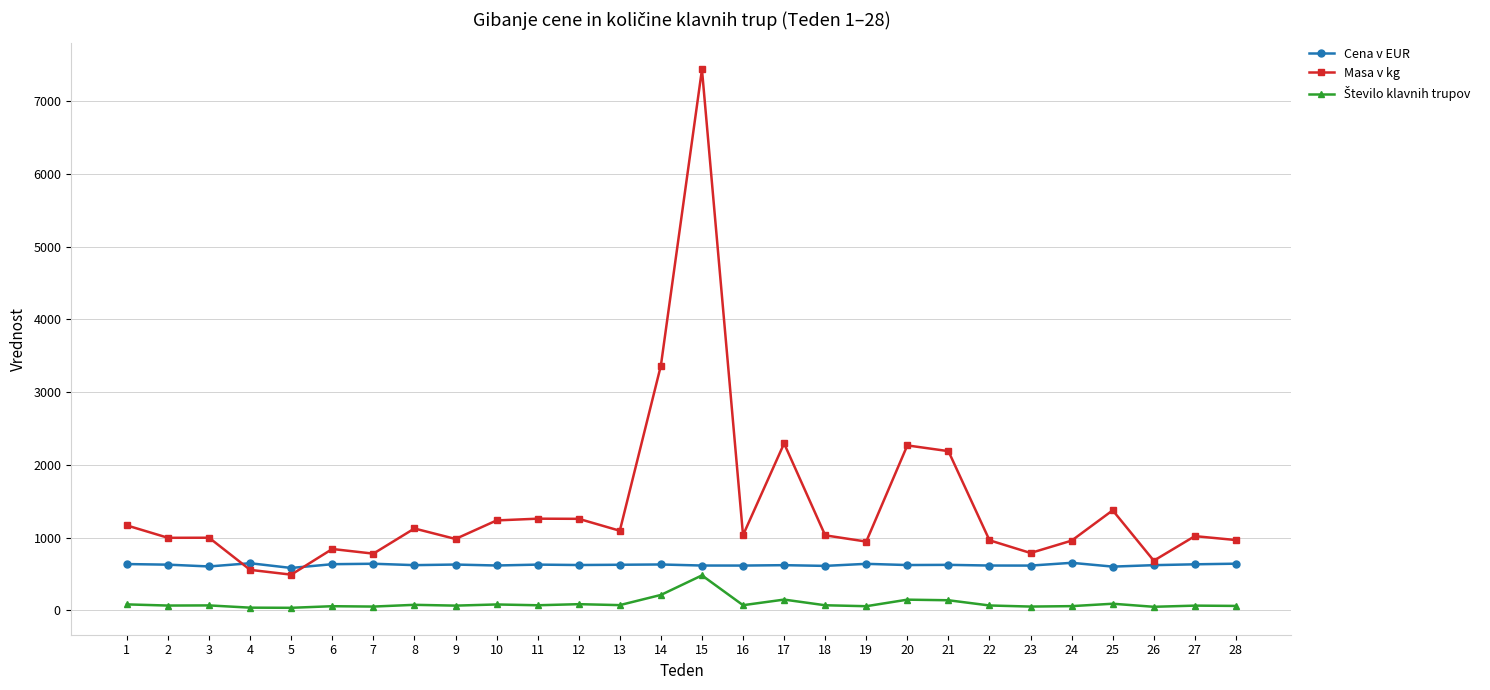

List the labels in order of Cena v EUR value, largest first.

24, 4, 28, 7, 19, 1, 6, 27, 14, 9, 11, 2, 13, 21, 12, 20, 8, 26, 17, 10, 15, 22, 16, 23, 18, 3, 25, 5